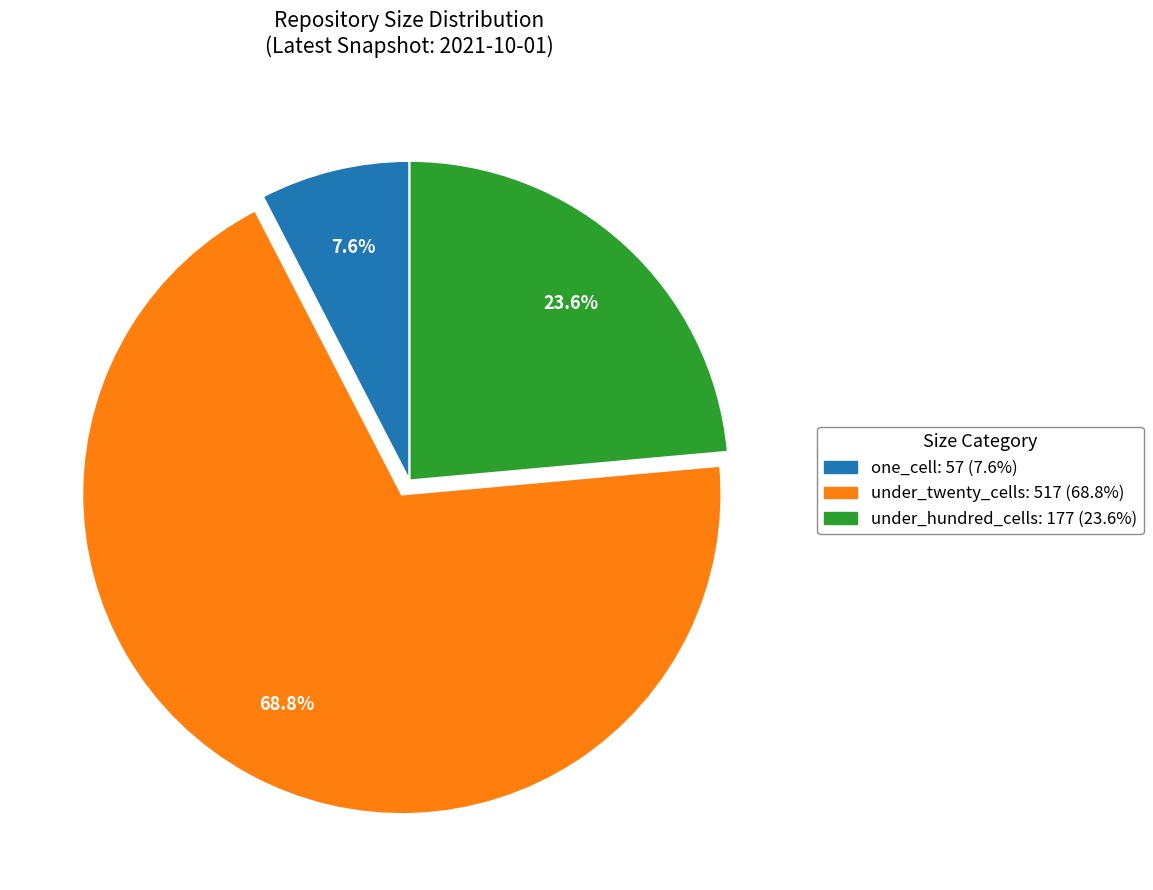

Is there any slice that represents more than half of the pie?

Yes